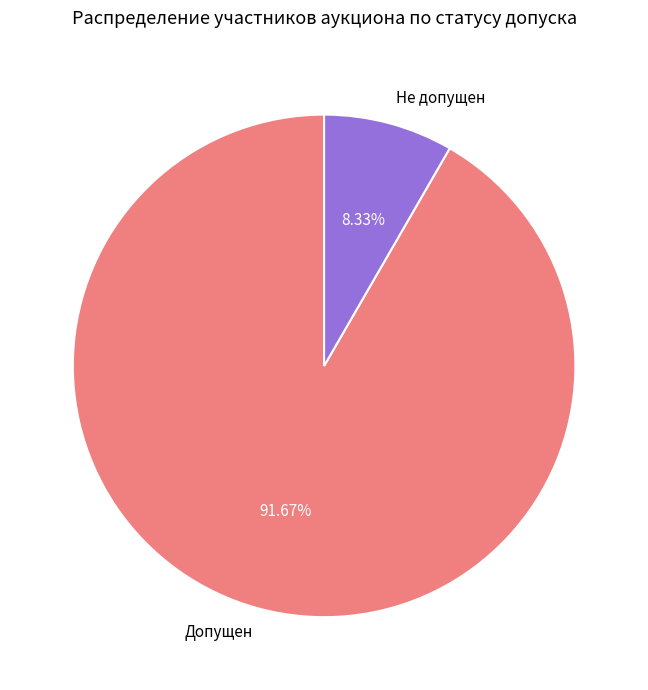

Which slice is the largest?

Допущен